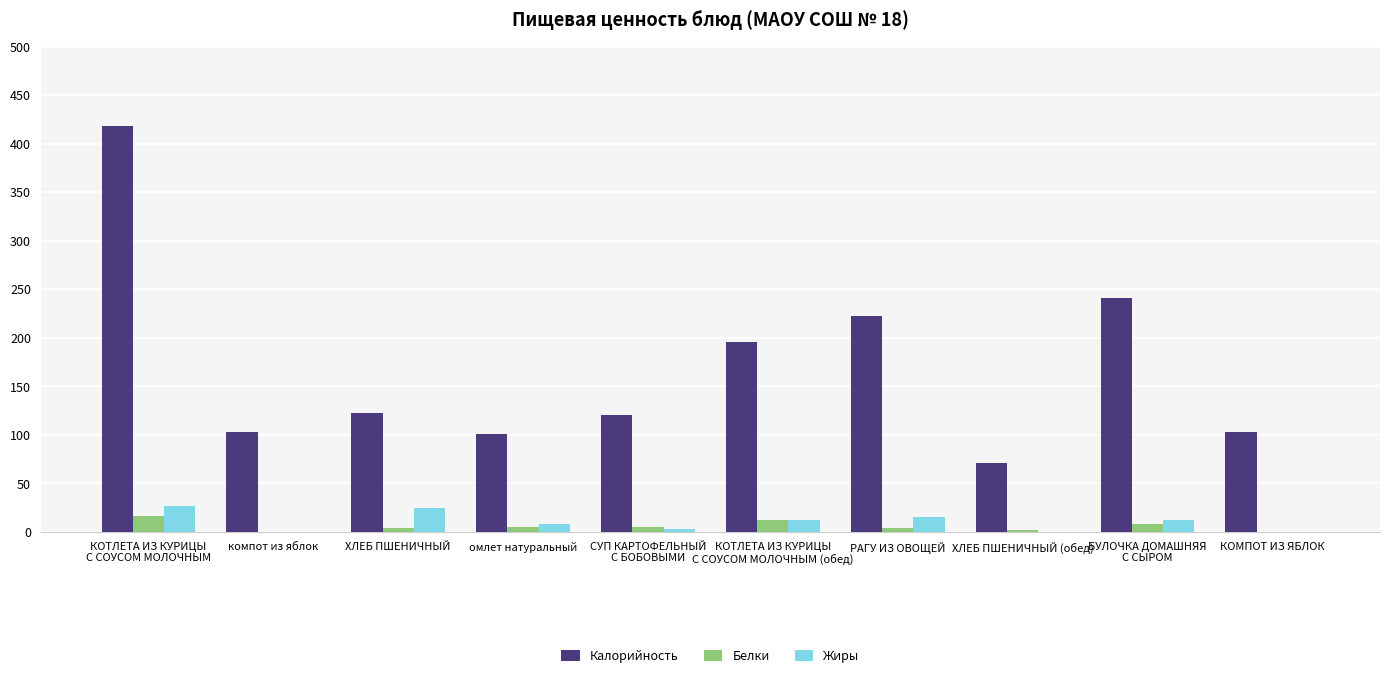

The value of Калорийность at ХЛЕБ ПШЕНИЧНЫЙ is 220. True or false?

False